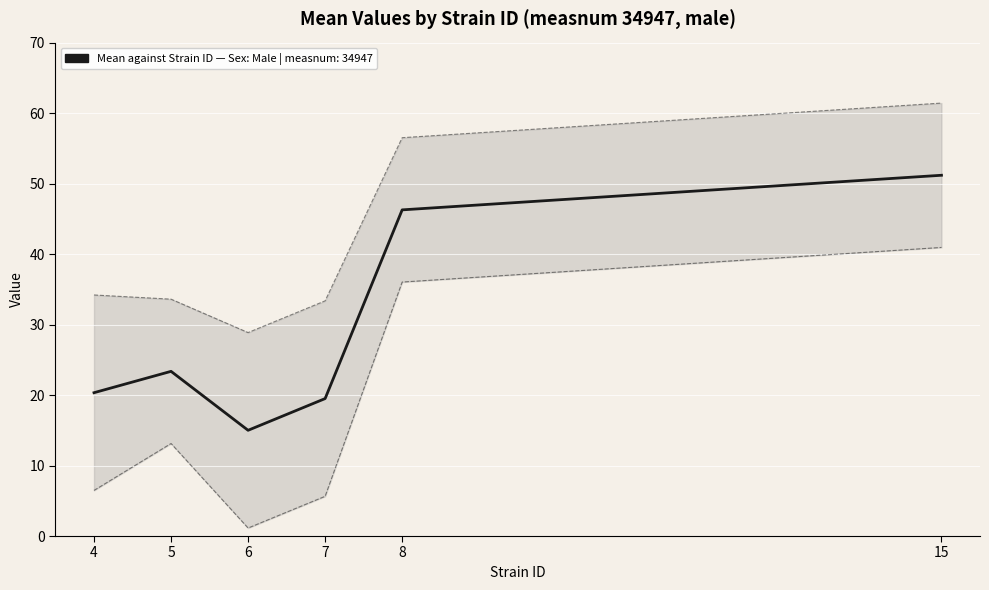

True or false: Upper CL has more than 1 interior local peaks.

False